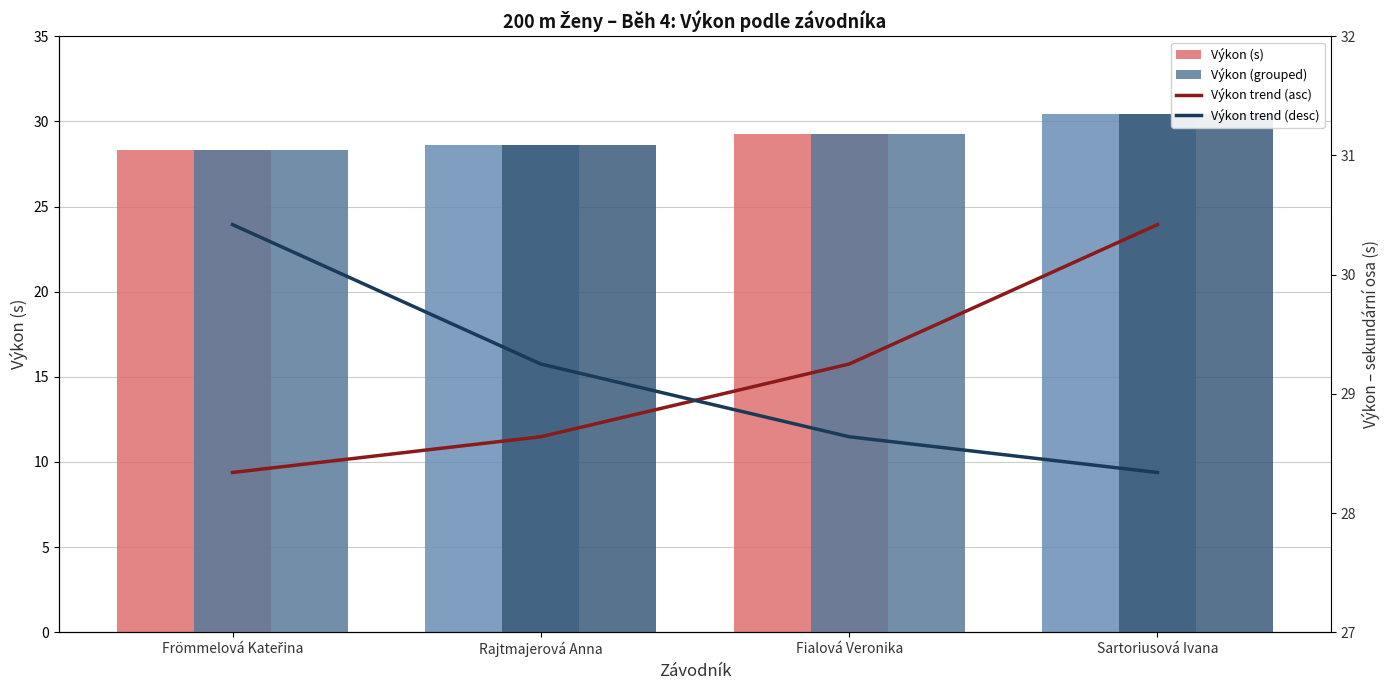

Does the chart contain stacked bars?

No